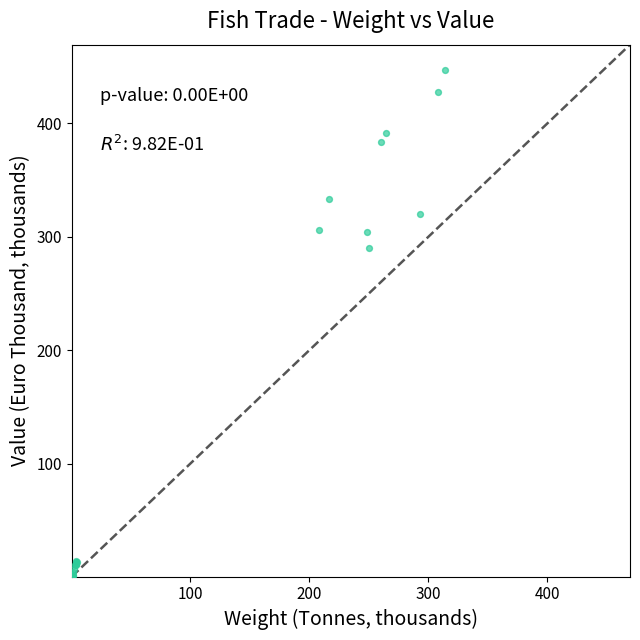

What Y value in the scatter plot is closest to 223?

290.4